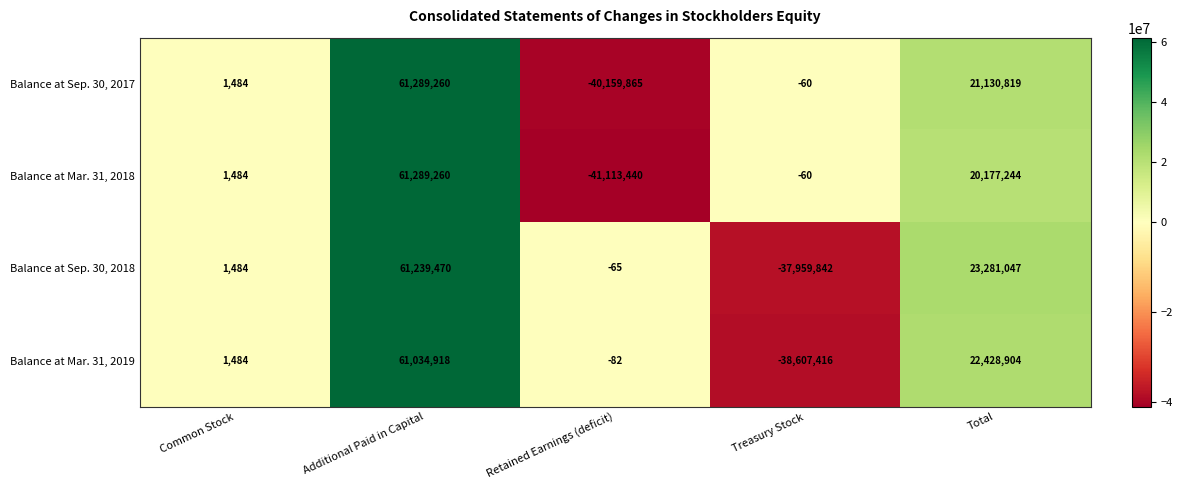

At Retained Earnings (deficit), list the series in order from largest to smallest.

Balance at Sep. 30, 2018, Balance at Mar. 31, 2019, Balance at Sep. 30, 2017, Balance at Mar. 31, 2018